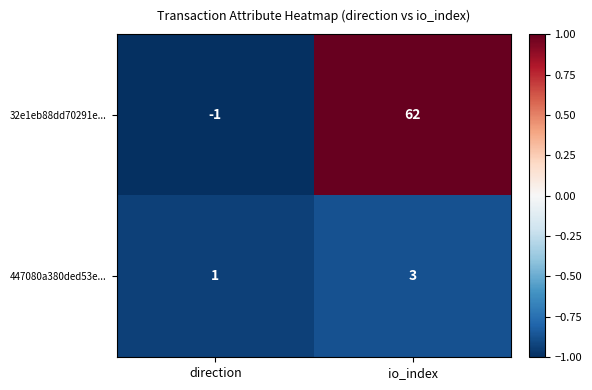

The 447080a380ded53e... series shows 1 at direction. True or false?

True